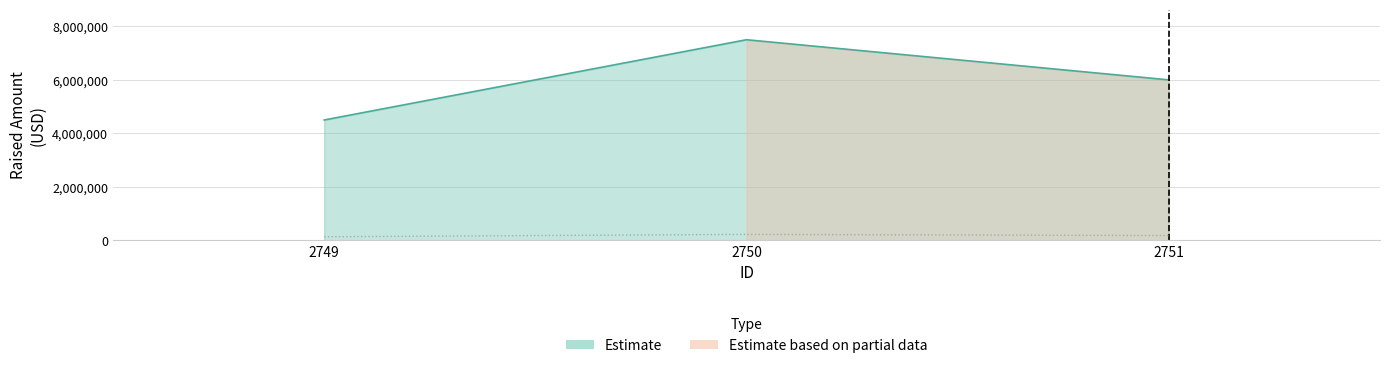

What is the smallest value displayed?

4500000